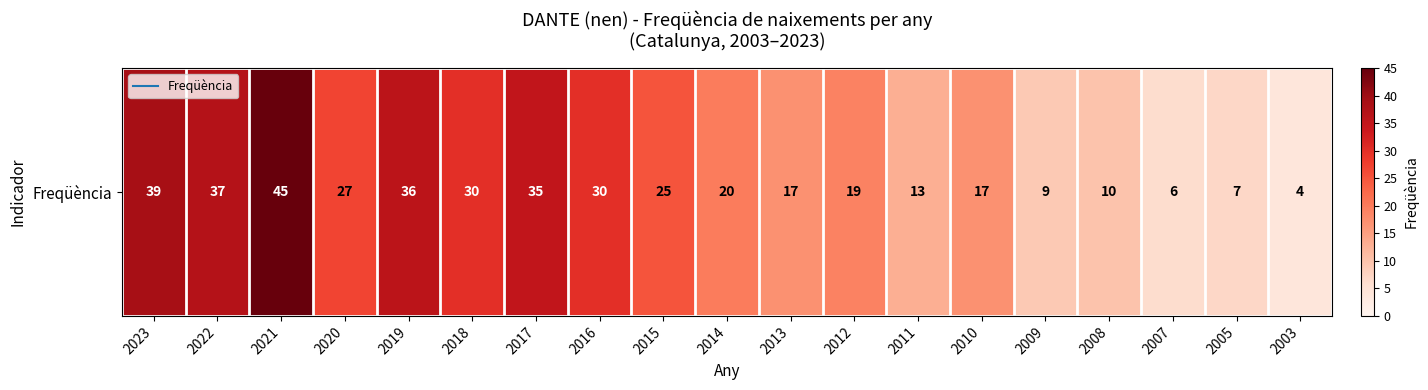

The value at 2020 is 45. True or false?

False